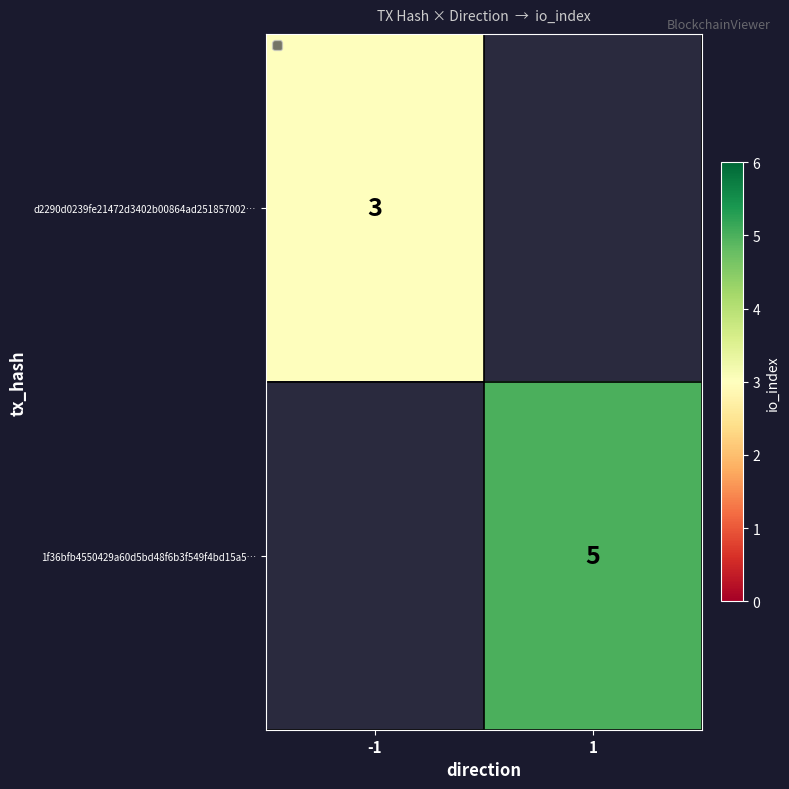

Is it true that 1f36bfb4550429a60d5bd48f6b3f549f4bd15a5… equals 1 at 1?

False